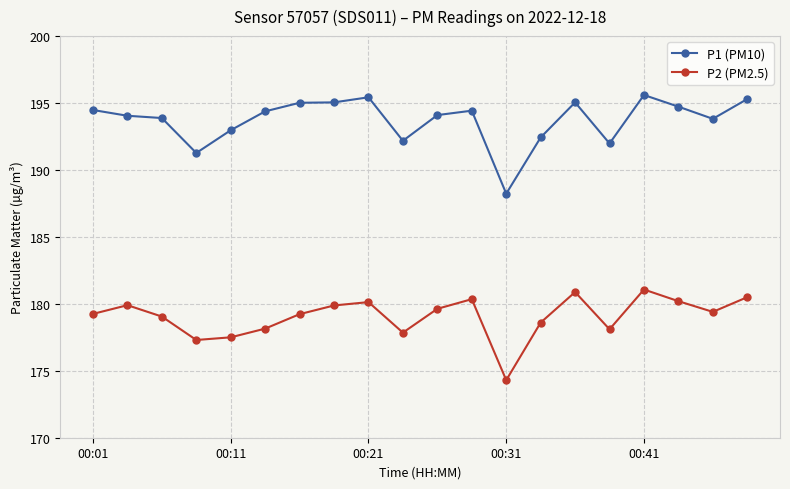

Which series has the largest total across all categories?

P1 (PM10)